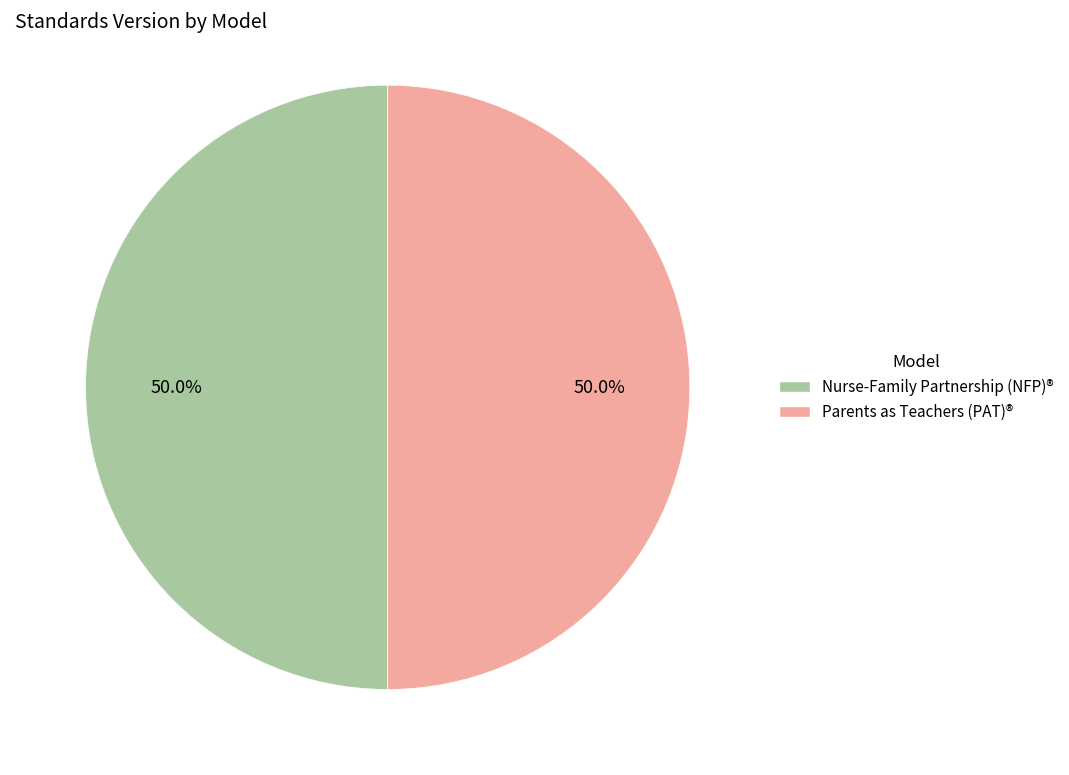

What is the total percentage of Parents as Teachers (PAT)® and Nurse-Family Partnership (NFP)®?

100.0%